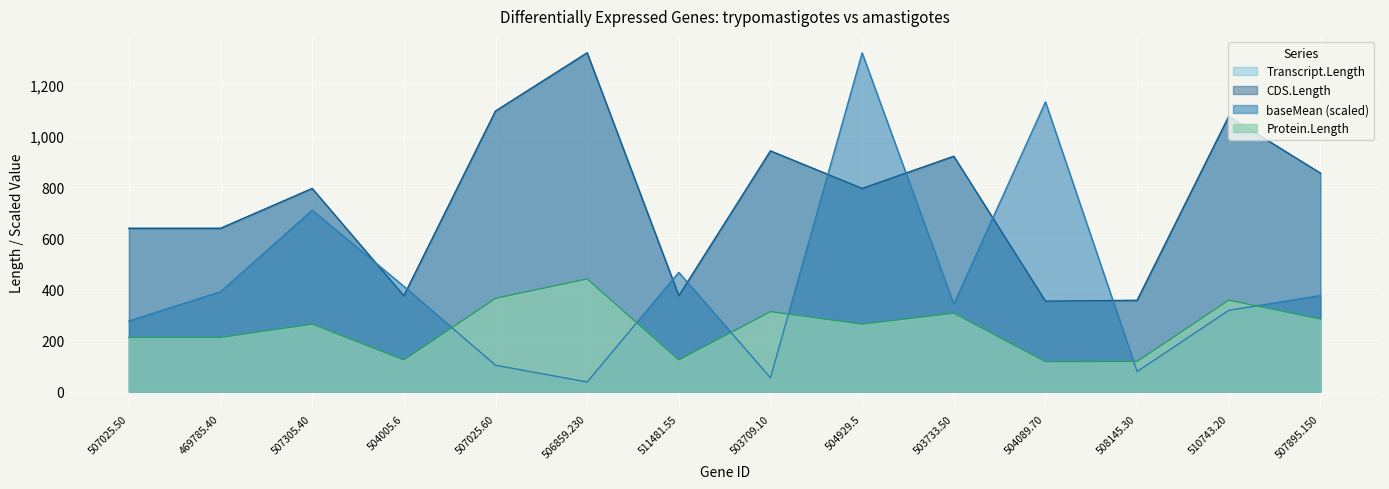

Is it true that Transcript.Length equals 472.0 at 508145.30?

False